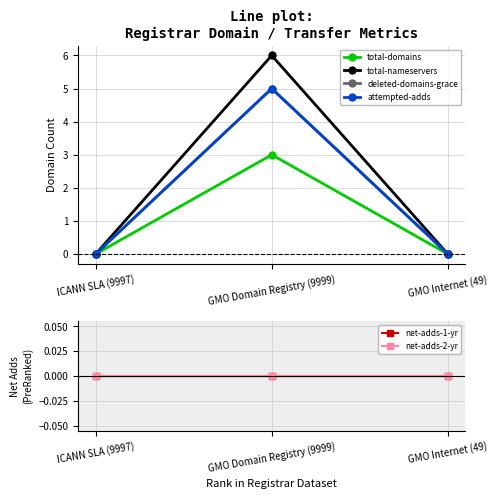

At how many categories does at least one series exceed 2?

1